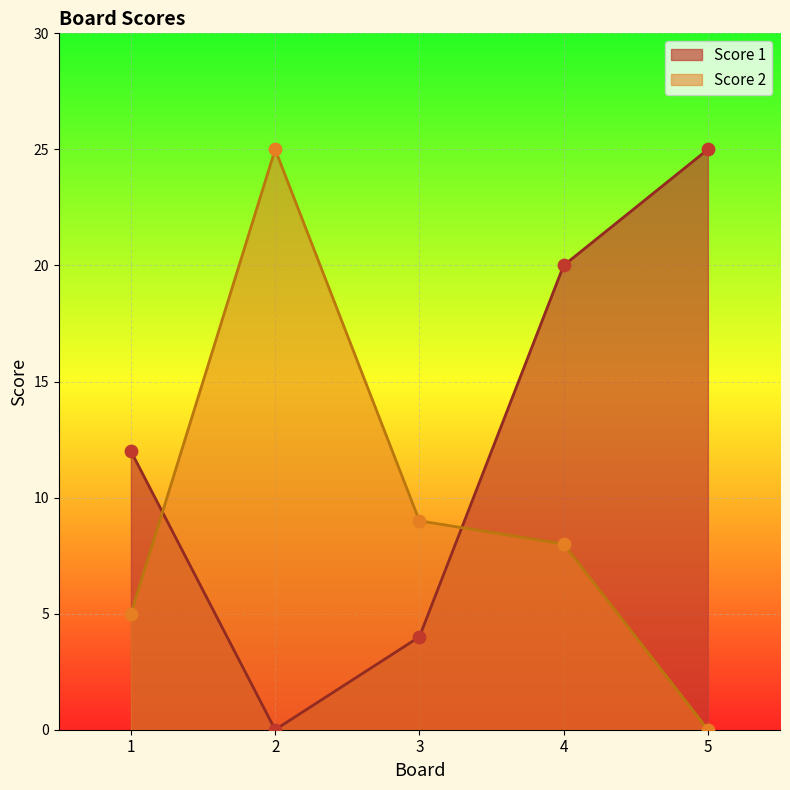

Which series has the widest spread of Y values?

Score 1